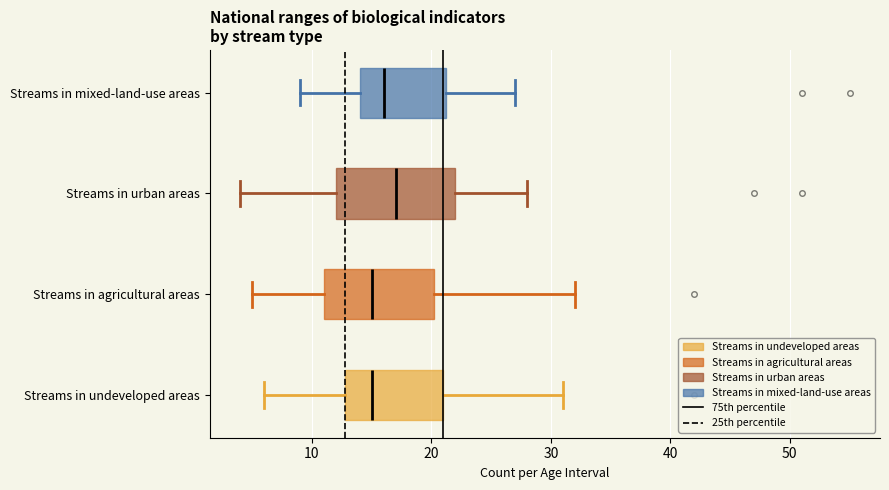

Where does the left whisker of the box for Streams in mixed-land-use areas end on the x-axis? The values are not printed on the chart, so give them approximately, as read against the axis.

9